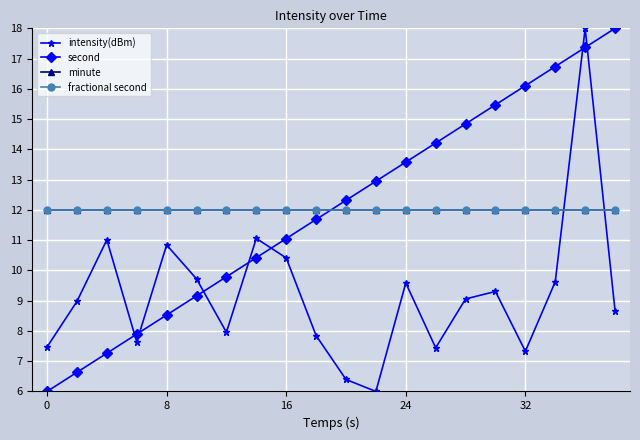

Does the chart have visible grid lines?

Yes